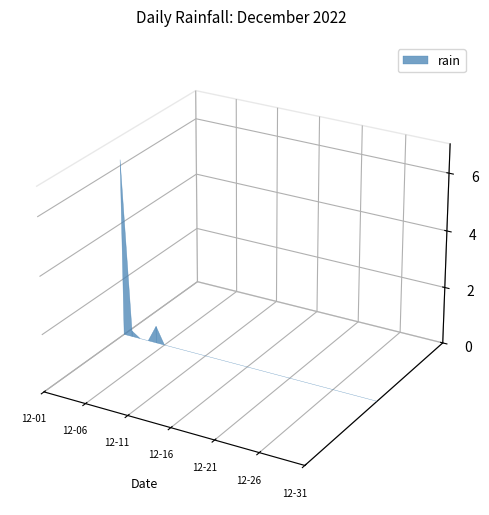

Reading right to left, transcribe all the data shown in this chart.

0.0	0.0	0.0	0.0	0.0	0.0	0.0	0.0	0.0	0.0	0.0	0.0	0.0	0.0	0.0	0.0	0.0	0.0	0.0	0.0	0.0	0.0	0.0	0.0	0.0	0.0	0.6	0.0	0.0	0.2	6.2